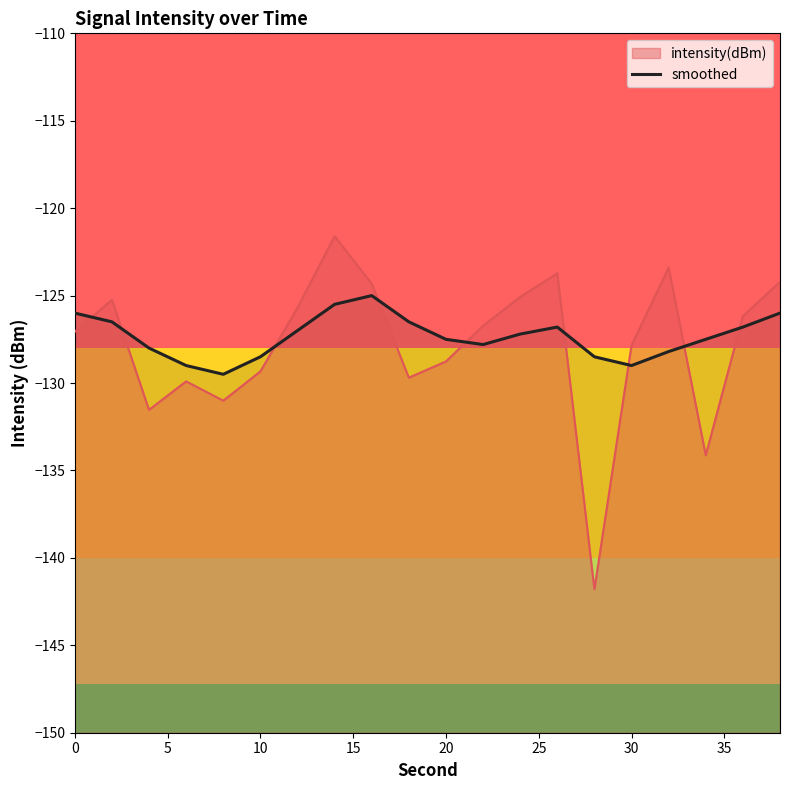

How many lines are shown in the chart?

1